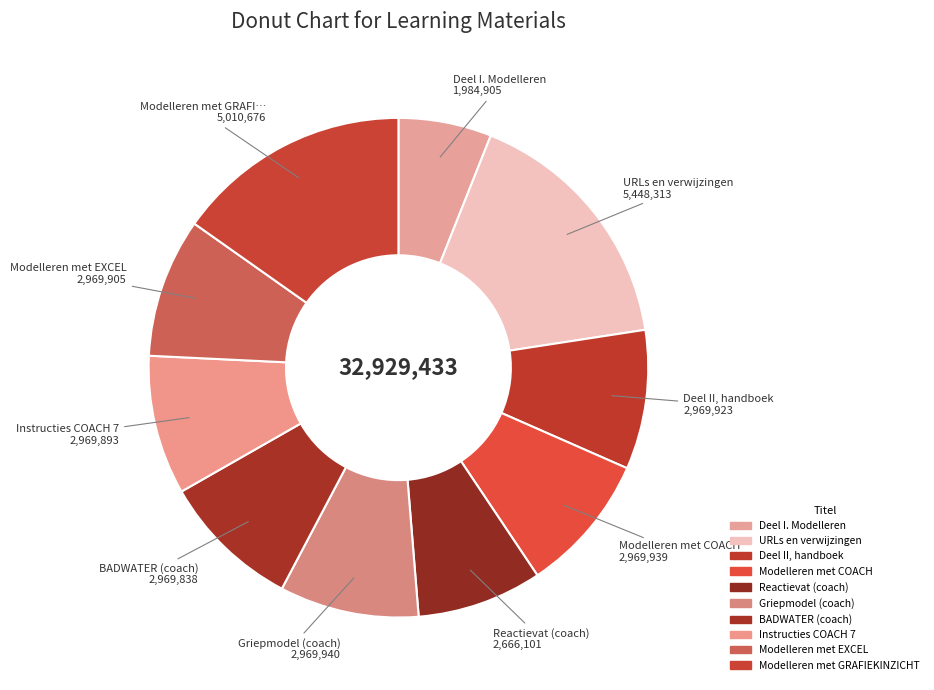

Count the number of slices in the pie.

10